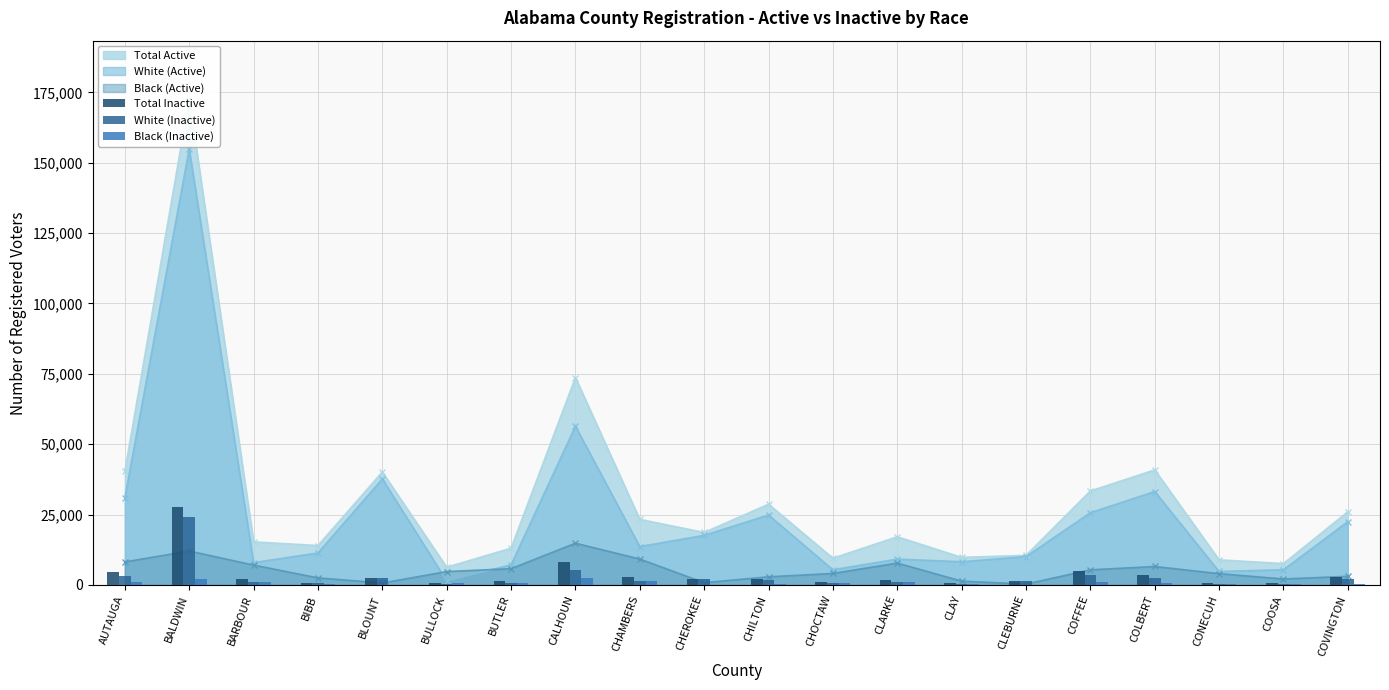

How many data points does each series have?

20